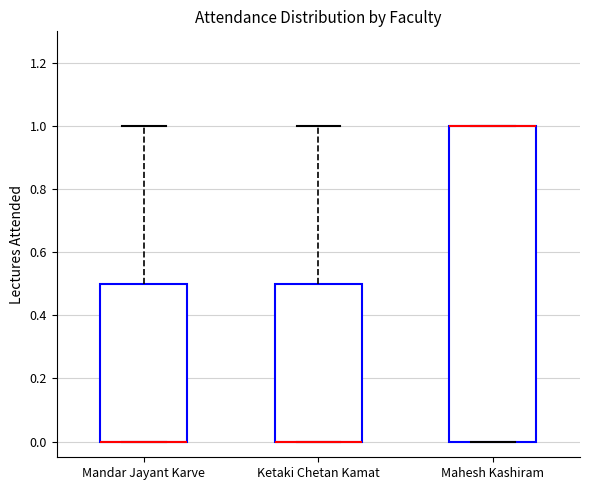

Reading left to right, transcribe this box plot: for each box, give where its median line is, the range the box spans, and where its two whiskers end, as read against the y-axis. The values are not printed on the chart, so give them approximately, as read against the axis.

Mandar Jayant Karve: median 0.0 (drawn on the box's lower edge), box 0.0 to 0.5, whiskers 0.0 to 1.0
Ketaki Chetan Kamat: median 0.0 (drawn on the box's lower edge), box 0.0 to 0.5, whiskers 0.0 to 1.0
Mahesh Kashiram: median 1.0 (drawn on the box's upper edge), box 0.0 to 1.0, whiskers 0.0 to 1.0